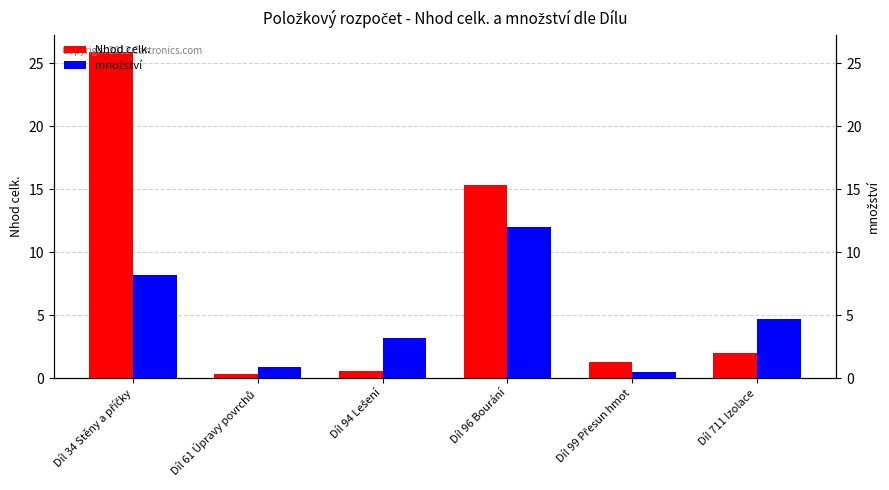

Rank the categories by množství value from highest to lowest.

Díl 96 Bourání, Díl 34 Stěny a příčky, Díl 711 Izolace, Díl 94 Lešení, Díl 61 Úpravy povrchů, Díl 99 Přesun hmot